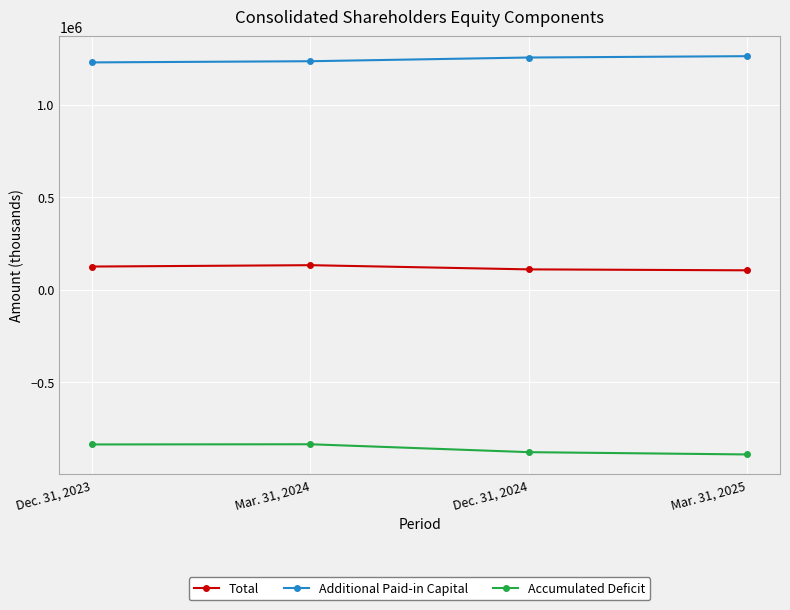

What is the highest value of the Accumulated Deficit series?

-836687